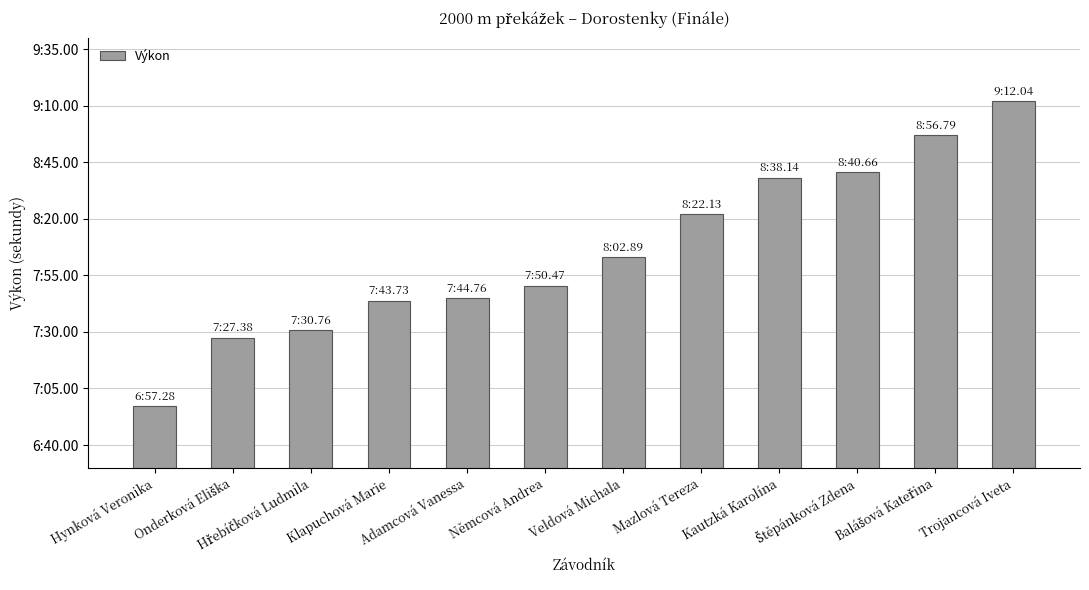

Does the chart contain any negative values?

No